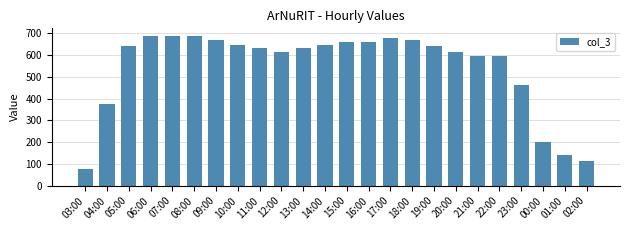

What is the sum of the values at 23:00 and 18:00?

1134